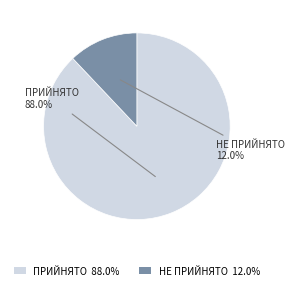

How many segments does this pie chart have?

2